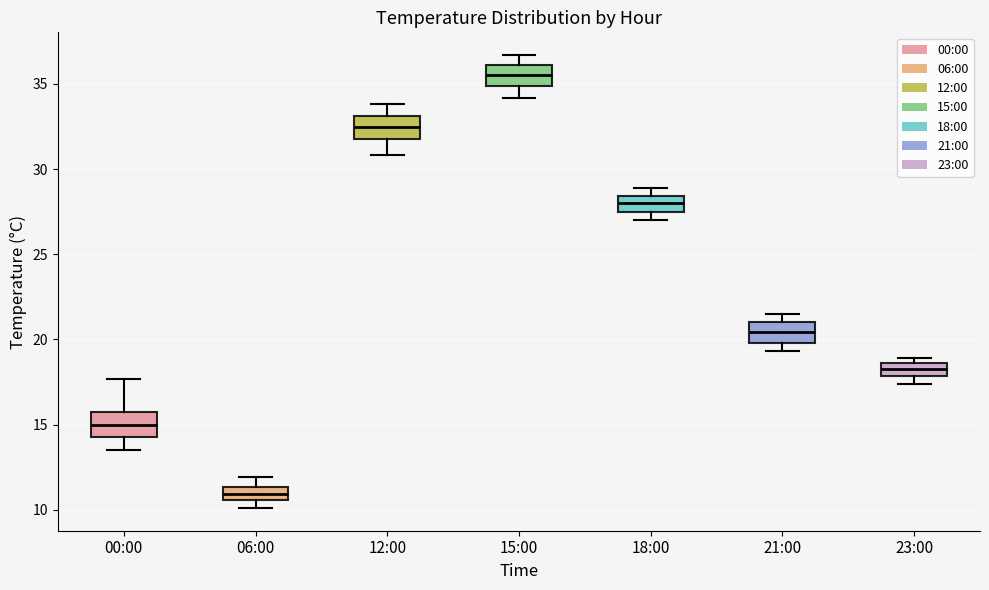

Where is the upper edge of the box for 18:00 on the y-axis? The values are not printed on the chart, so give them approximately, as read against the axis.

28.5